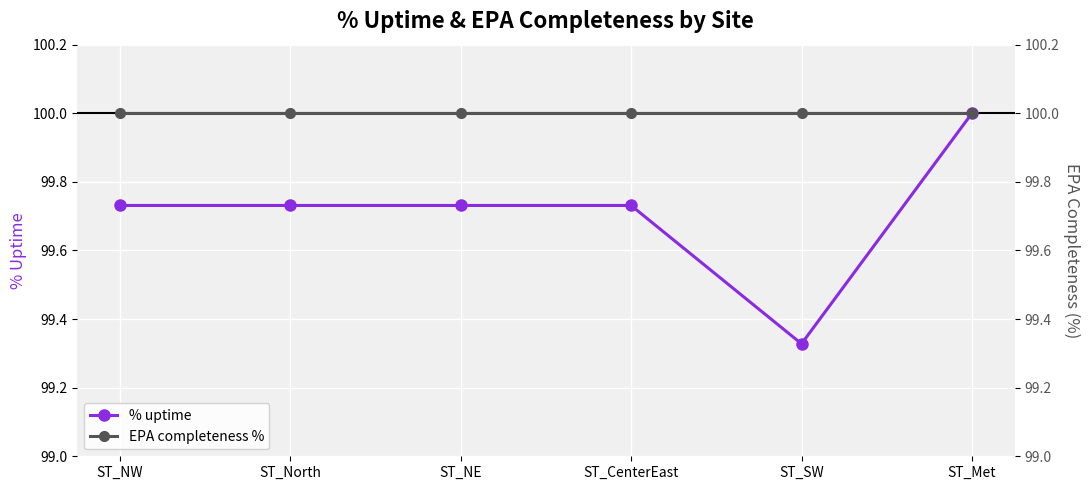

Reading left to right, extract all data points from this chart.

% uptime: ST_NW=99.7	ST_North=99.7	ST_NE=99.7	ST_CenterEast=99.7	ST_SW=99.3	ST_Met=100.0
EPA completeness %: ST_NW=100.0	ST_North=100.0	ST_NE=100.0	ST_CenterEast=100.0	ST_SW=100.0	ST_Met=100.0